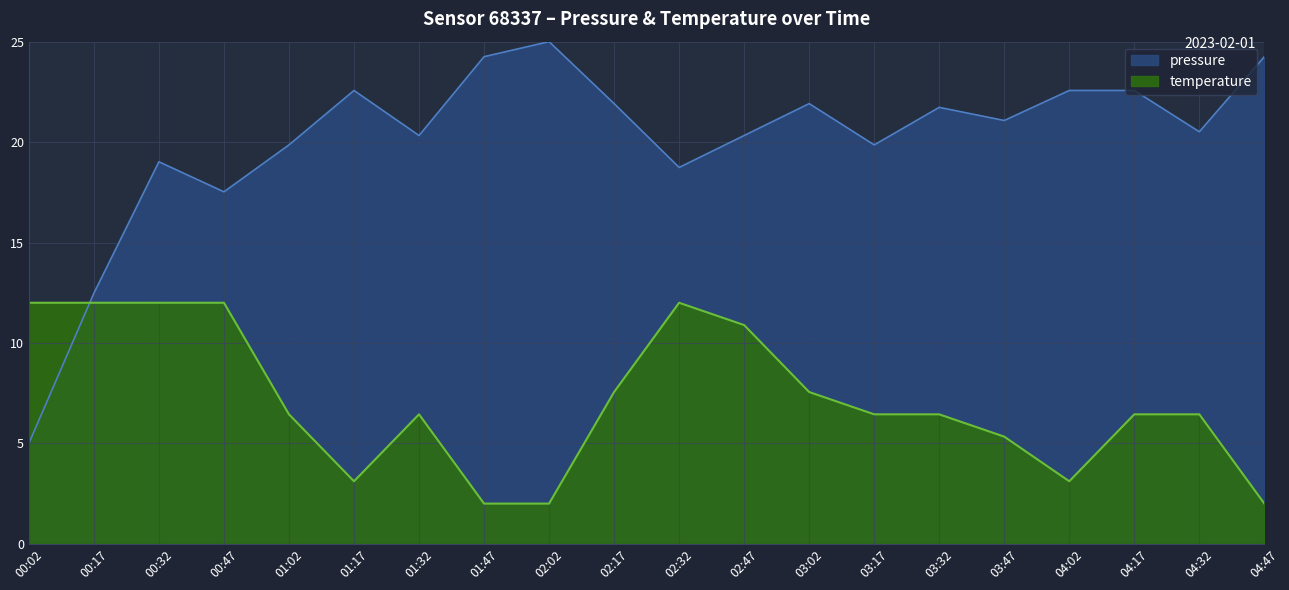

Rank the series by their average value, from highest to lowest.

pressure, temperature